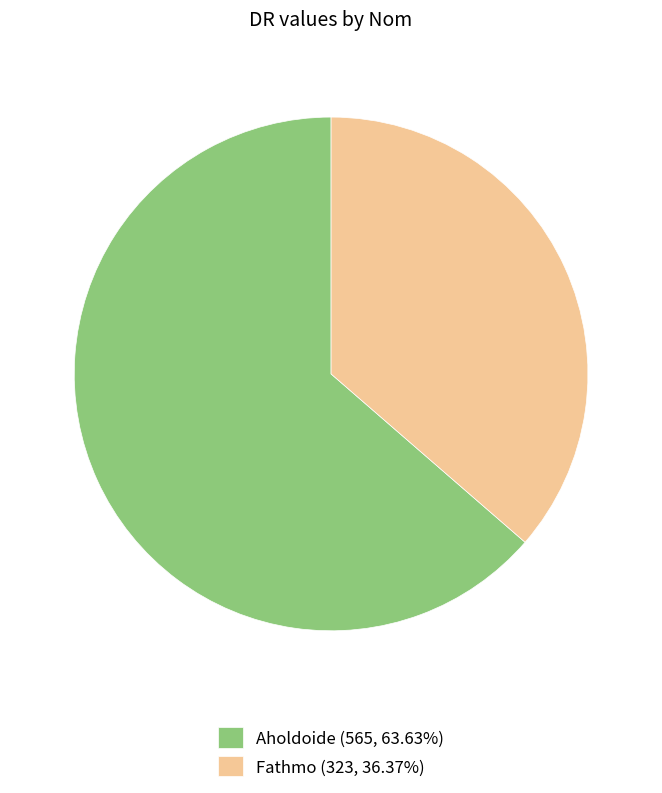

Does Aholdoide account for over 50% of the chart?

Yes